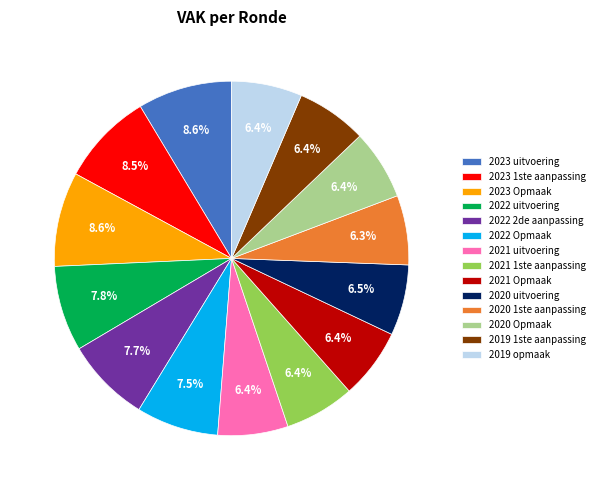

The 2020 Opmaak slice represents 17% of the pie. True or false?

False